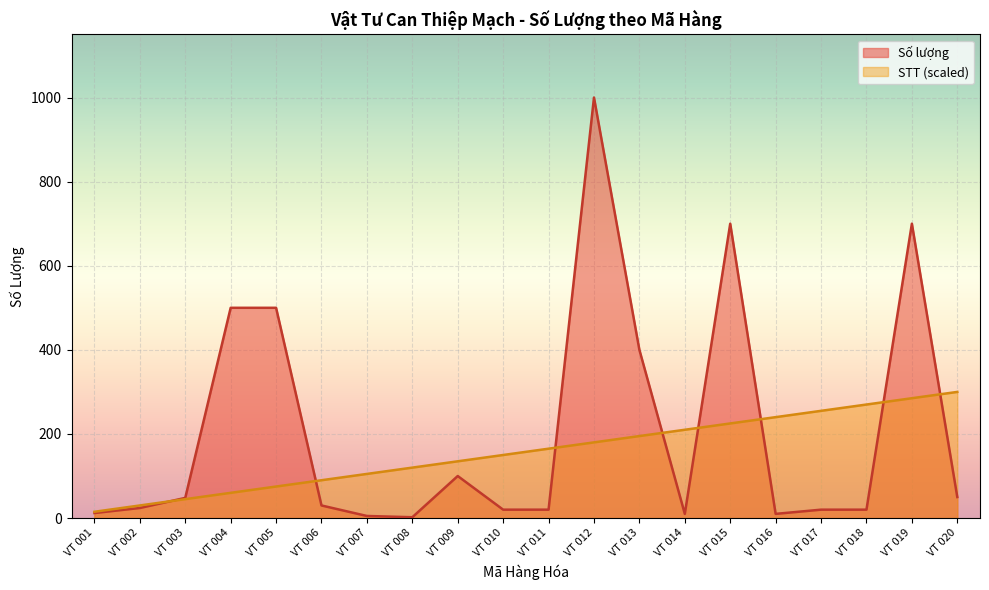

Rank the categories by STT value from highest to lowest.

VT 020, VT 019, VT 018, VT 017, VT 016, VT 015, VT 014, VT 013, VT 012, VT 011, VT 010, VT 009, VT 008, VT 007, VT 006, VT 005, VT 004, VT 003, VT 002, VT 001